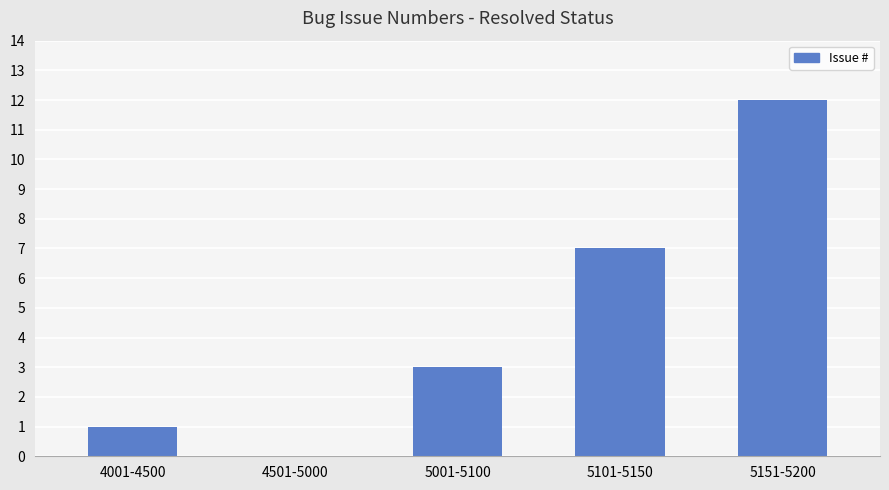

True or false: the data shows 1 at 4001-4500.

True